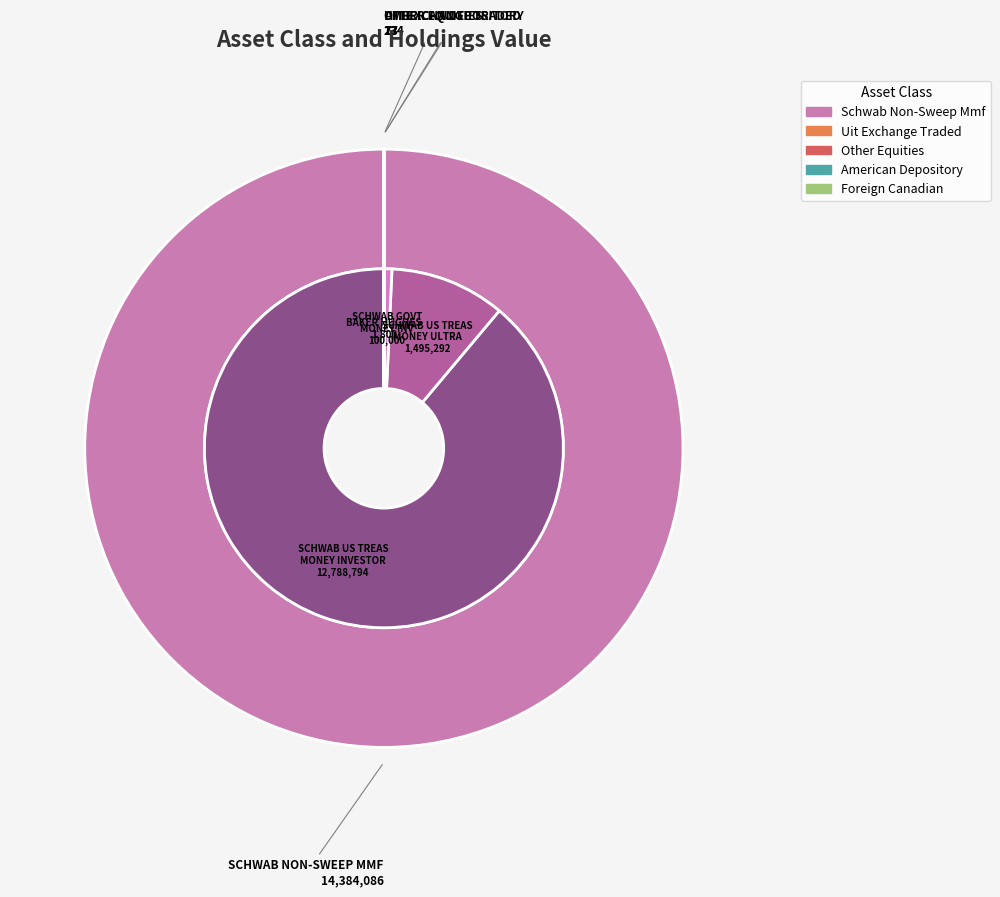

Does schwab non-sweep mmf represent more than half of the total?

Yes